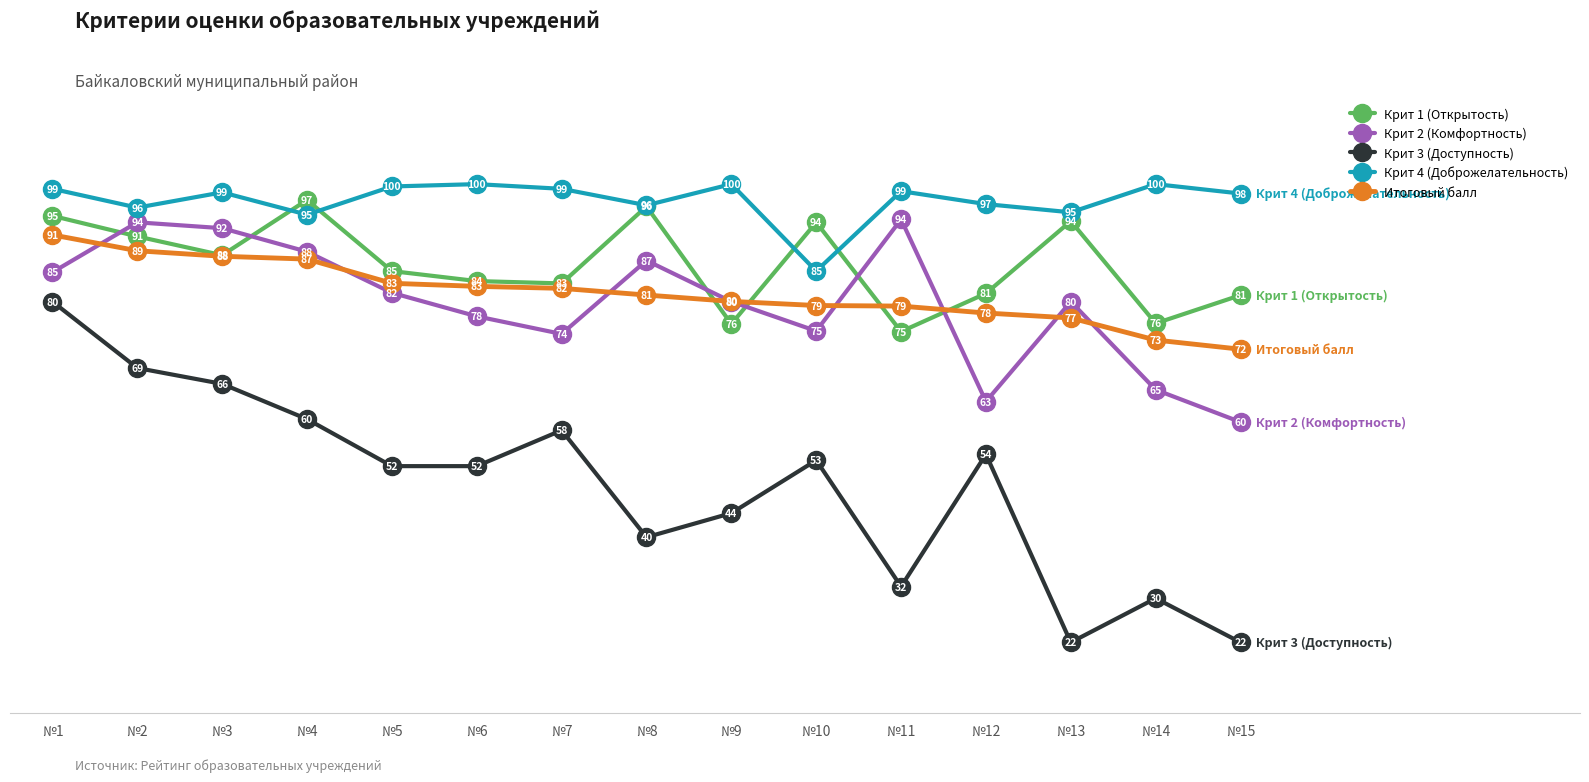

At which label is Крит 2 (Комфортность) closest to 76?

№10